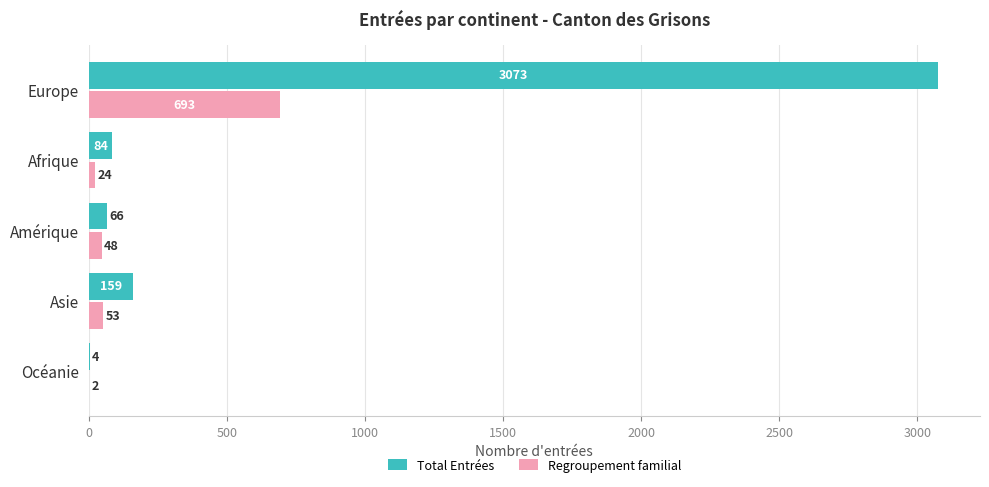

Read the Regroupement familial value at Amérique.

48